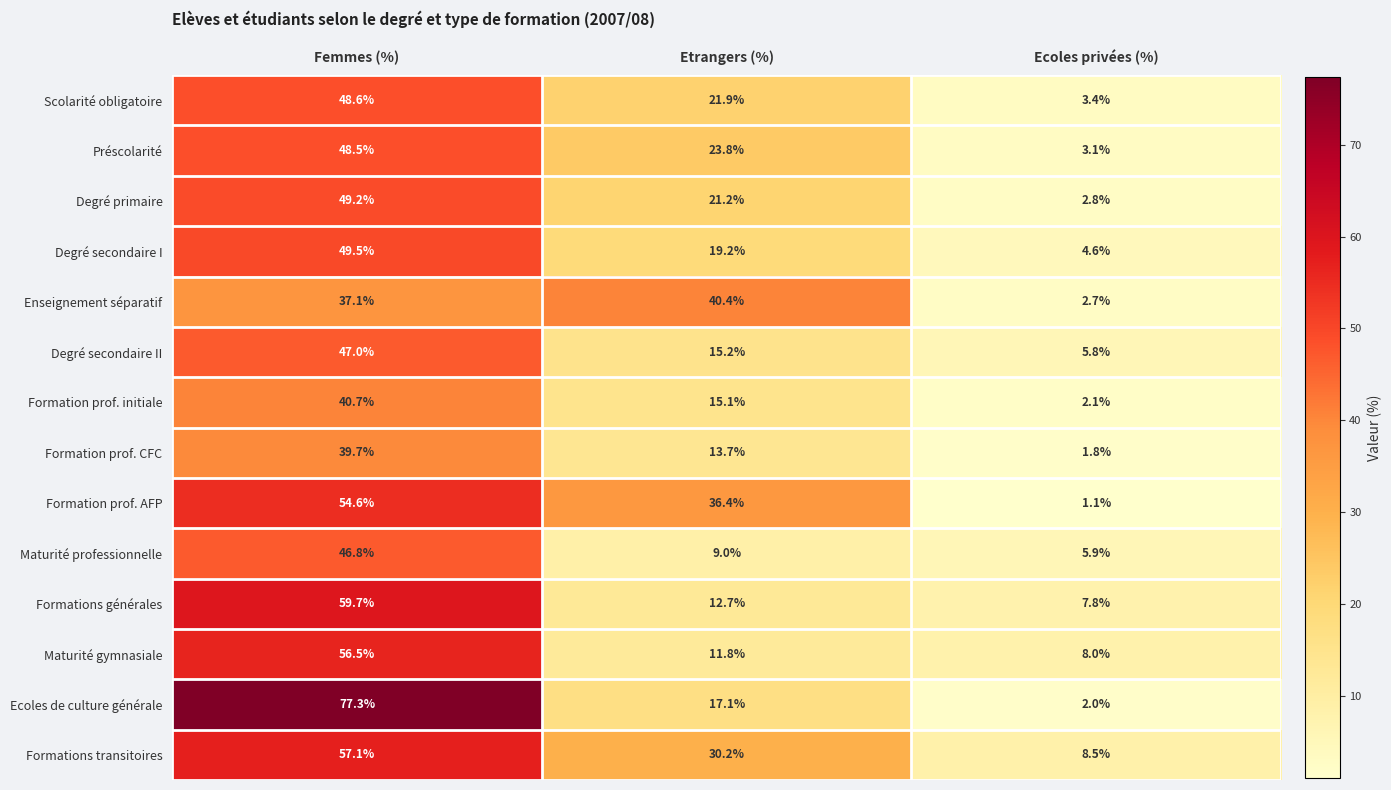

How many series are shown in this chart?

14